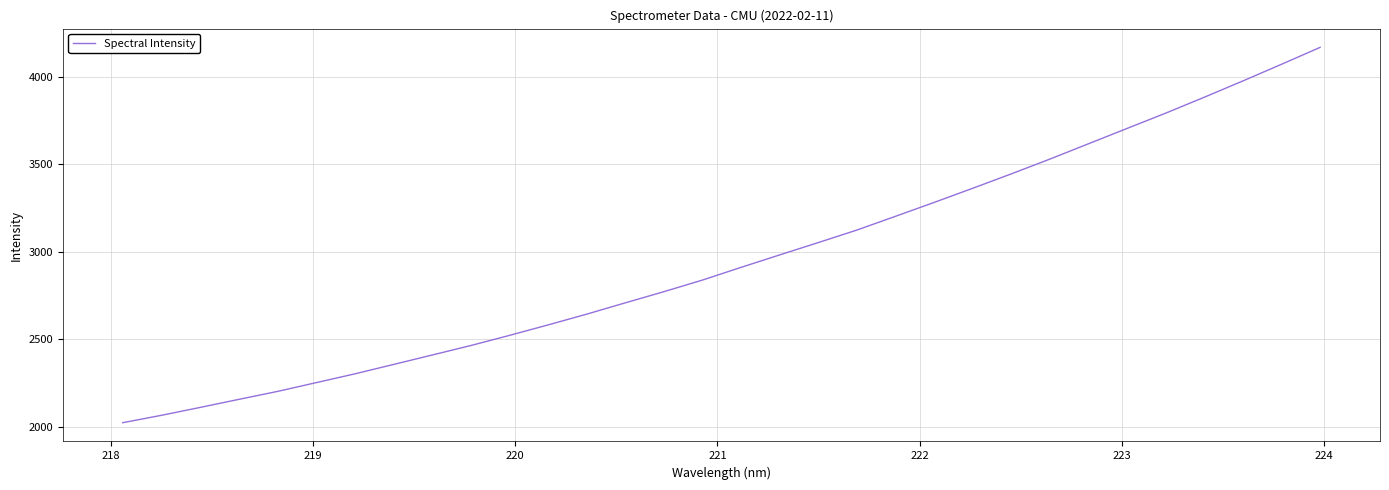

What is the minimum value shown in the chart?

2022.7